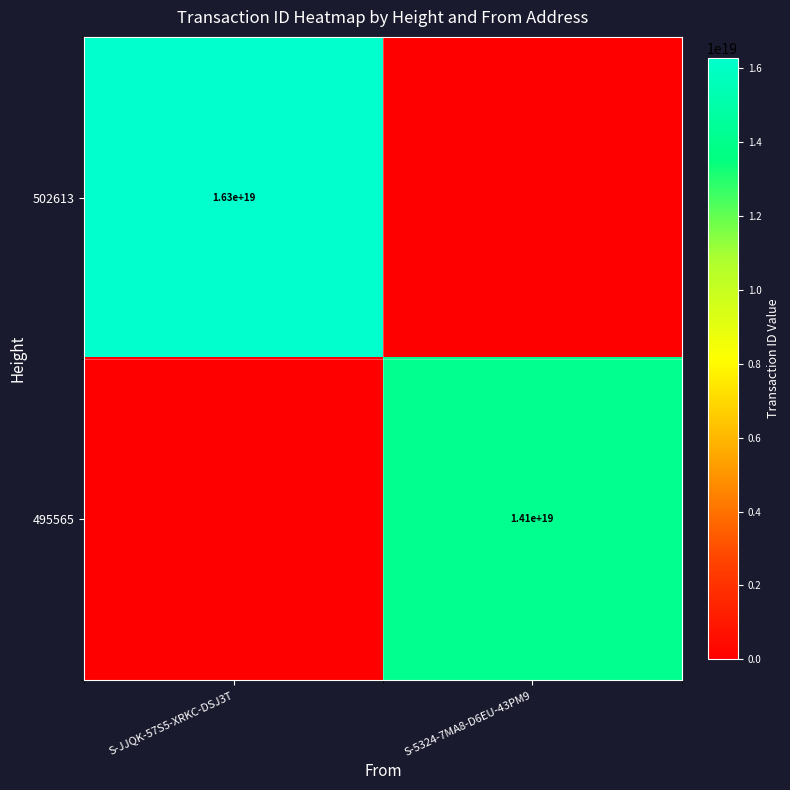

True or false: 502613 has a value of 23297241708721266688 at S-JJQK-57S5-XRKC-DSJ3T.

False